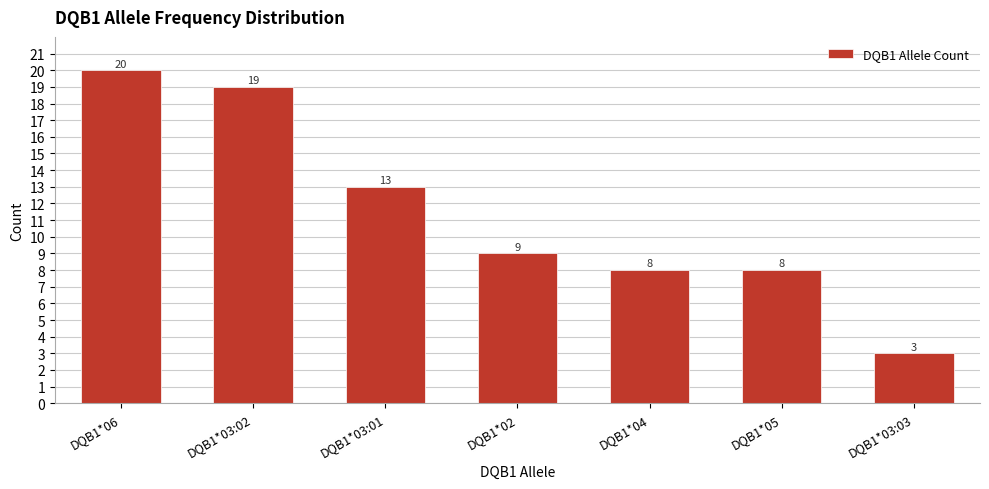

What is the label of the 7th bar from the left?

DQB1*03:03